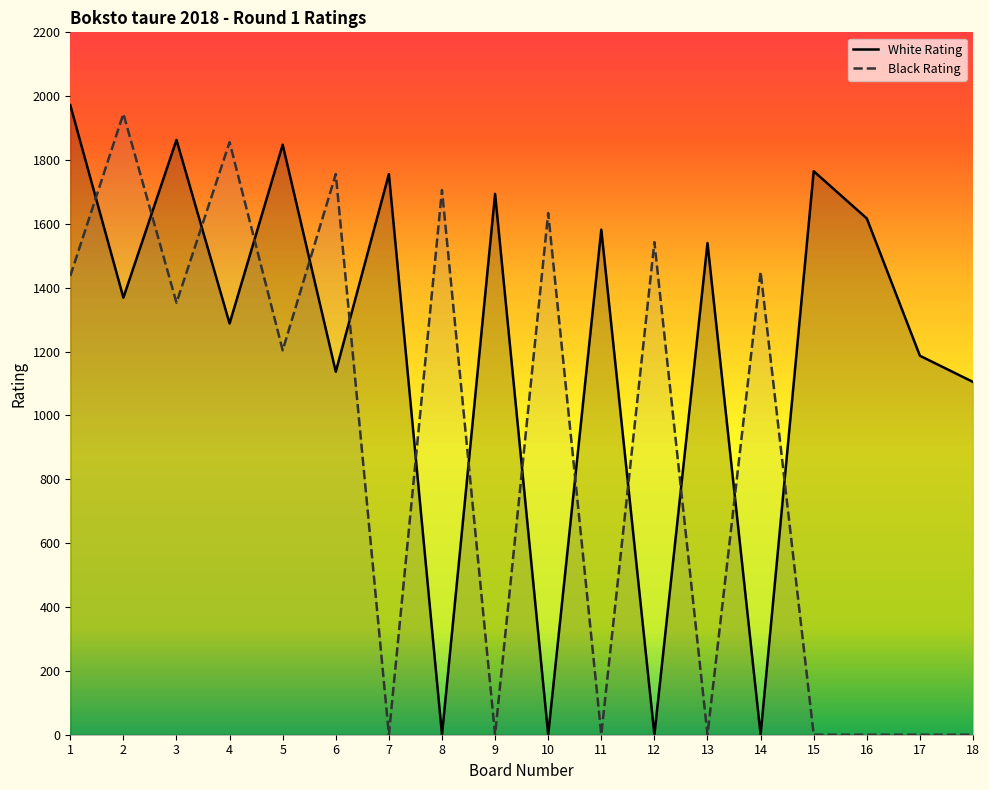

How many intersections are there between Black Rating and White Rating?

14